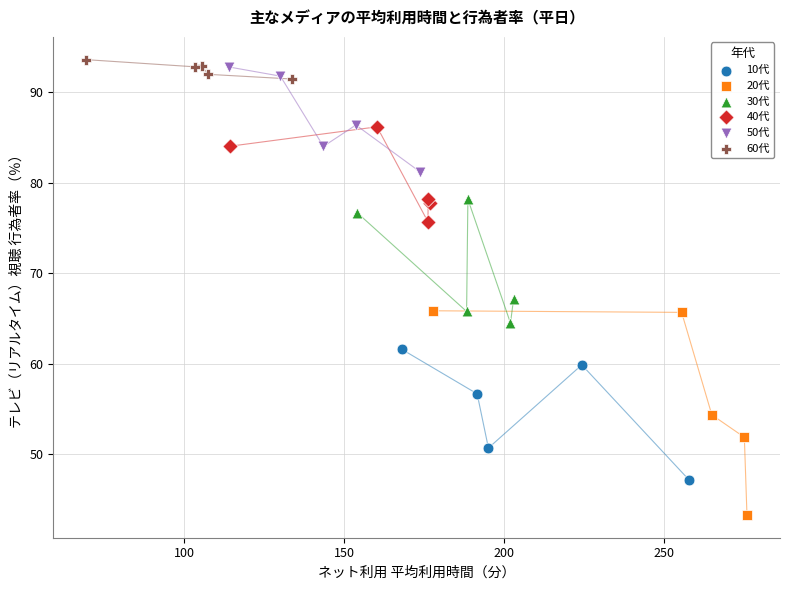

Which series reaches the minimum Y coordinate?

20代